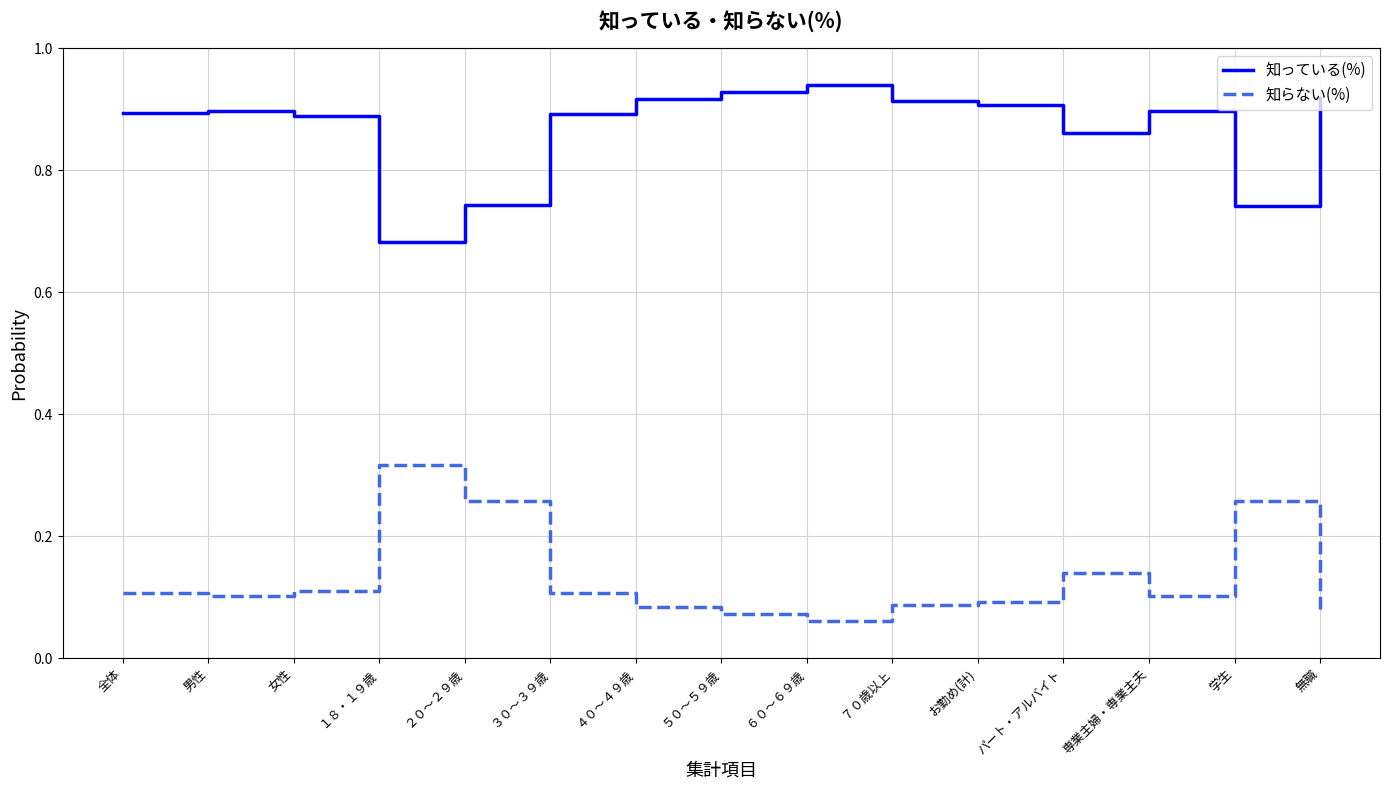

Rank the series at 専業主婦・専業主夫 from lowest to highest value.

知らない(%), 知っている(%)